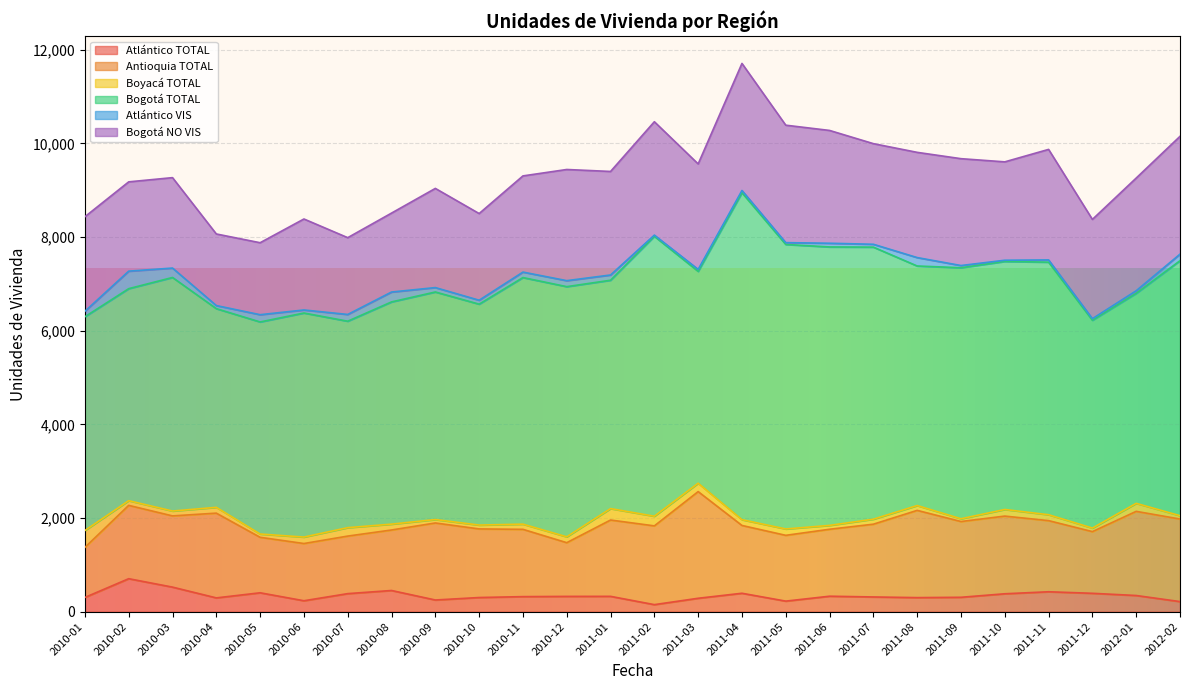

What are all the series names shown in the legend?

Atlántico TOTAL, Antioquia TOTAL, Boyacá TOTAL, Bogotá TOTAL, Atlántico VIS, Bogotá NO VIS